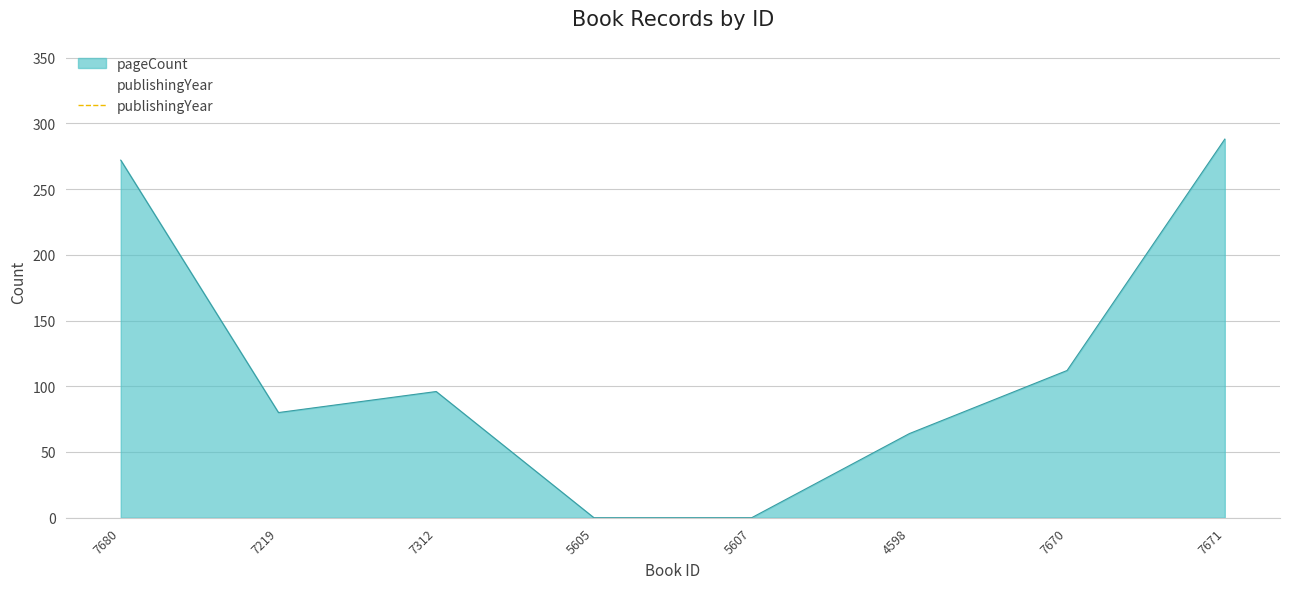

What is the label of the 5th point from the left?

5607